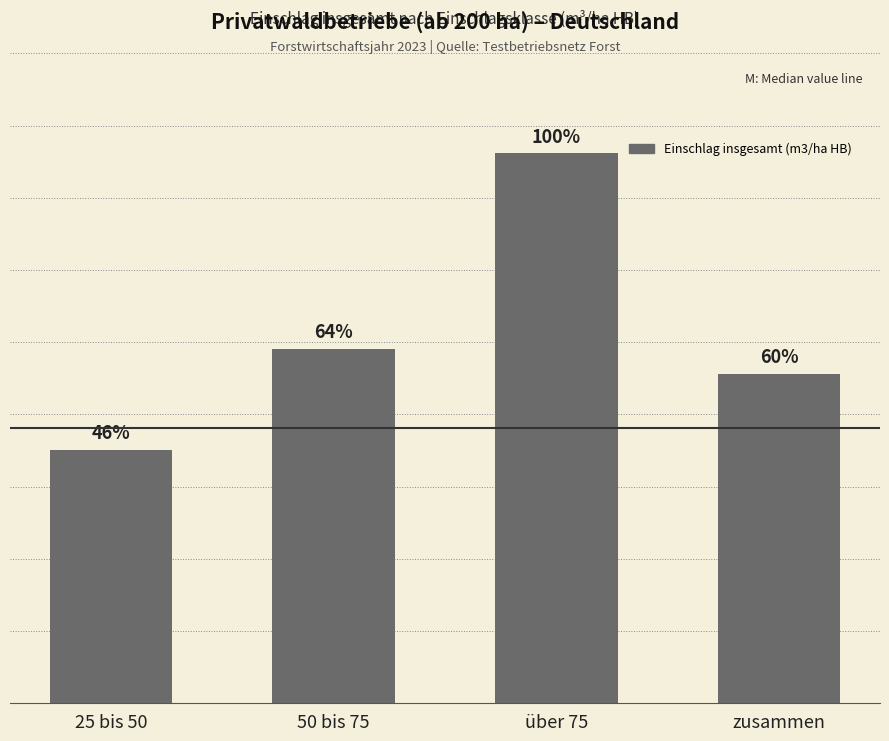

Approximately how many times larger is the value at zusammen compared to 25 bis 50?

1.3